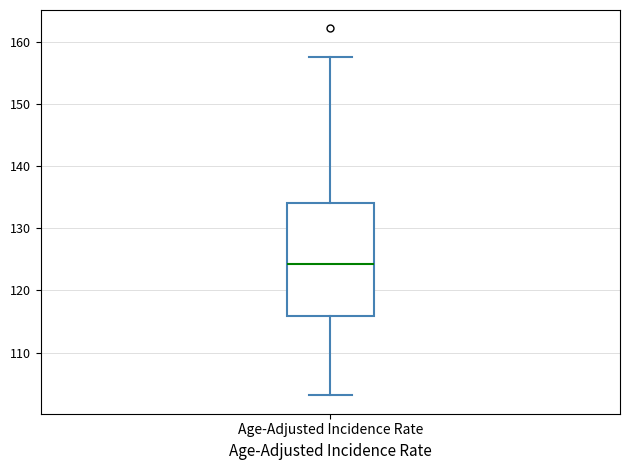

Read this box plot against the y-axis: the position of the median line, the range covered by the box, and the ends of both whiskers. The values are not printed on the chart, so give them approximately, as read against the axis.

median 124, box 116 to 134, whiskers 103 to 158